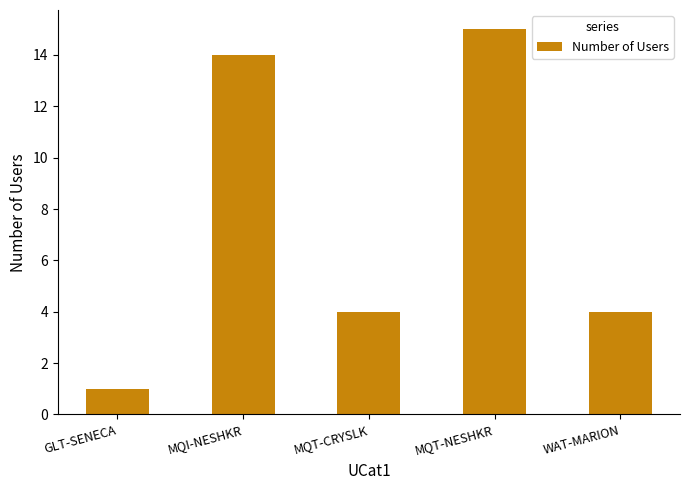

What is the difference between the second highest and minimum values?

13